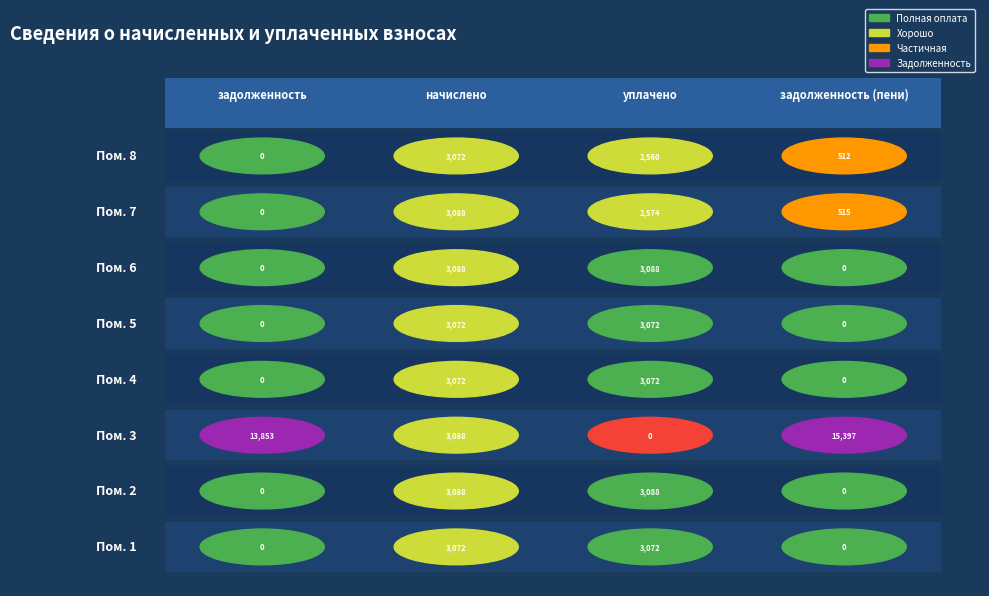

How many data points in 3 are less than 13853?

2